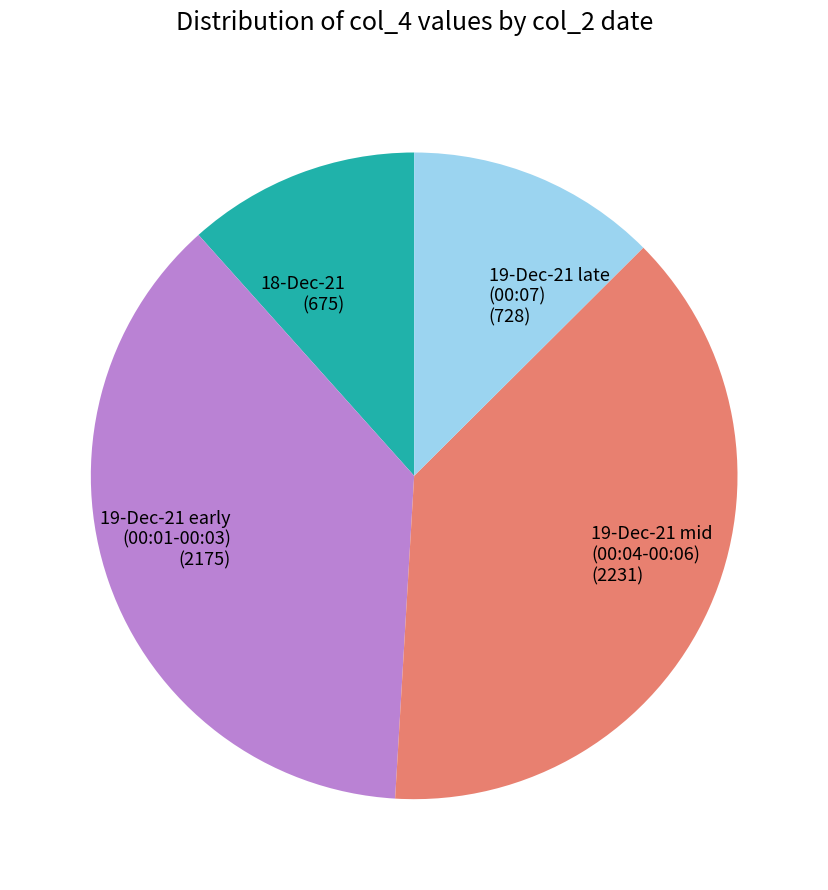

Rank the categories by value from highest to lowest.

19-Dec-21 mid (00:04-00:06) (2231), 19-Dec-21 early (00:01-00:03) (2175), 19-Dec-21 late (00:07) (728), 18-Dec-21 (675)